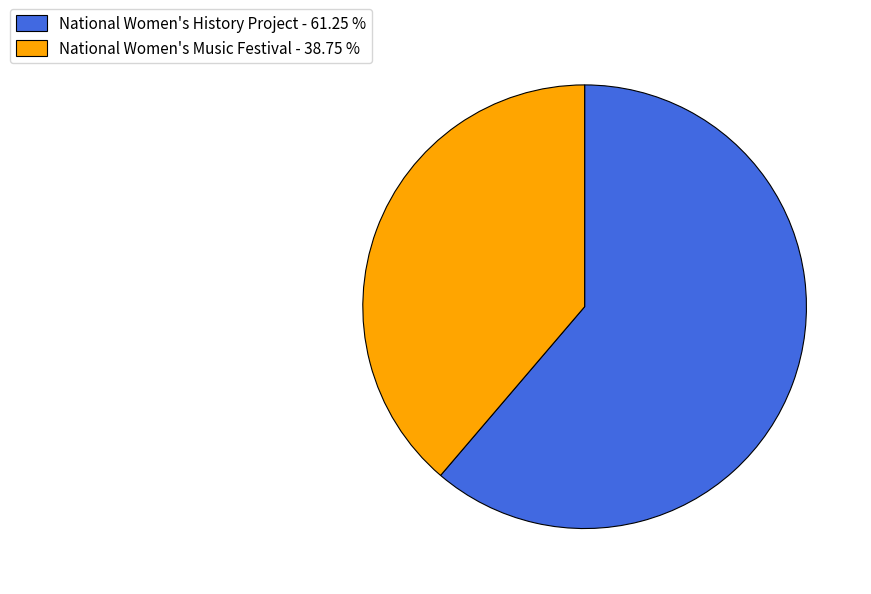

Which slice represents more than half of the pie?

National Women's History Project